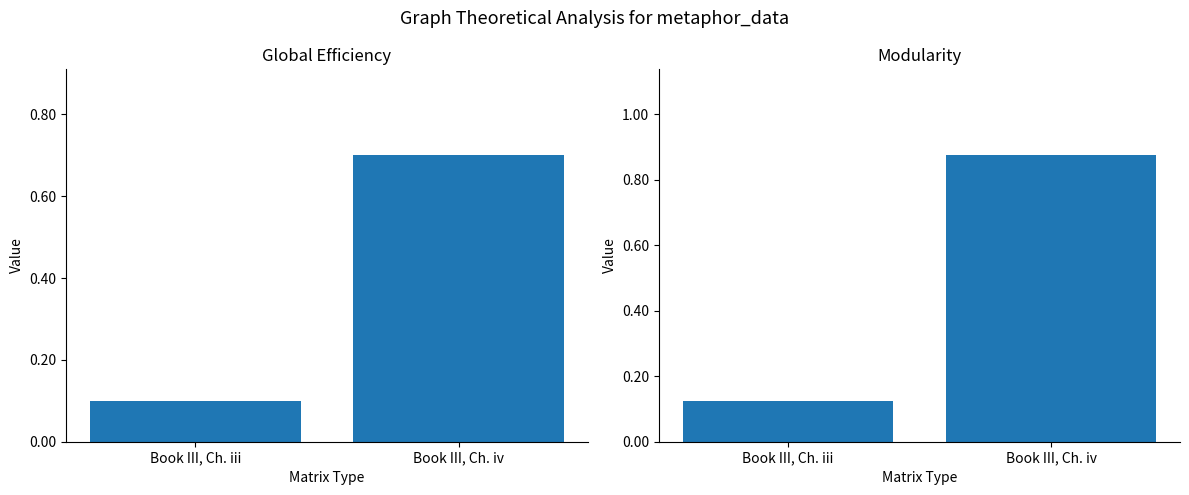

What is the value of the Global Efficiency bar at the 2nd from the left?

0.7